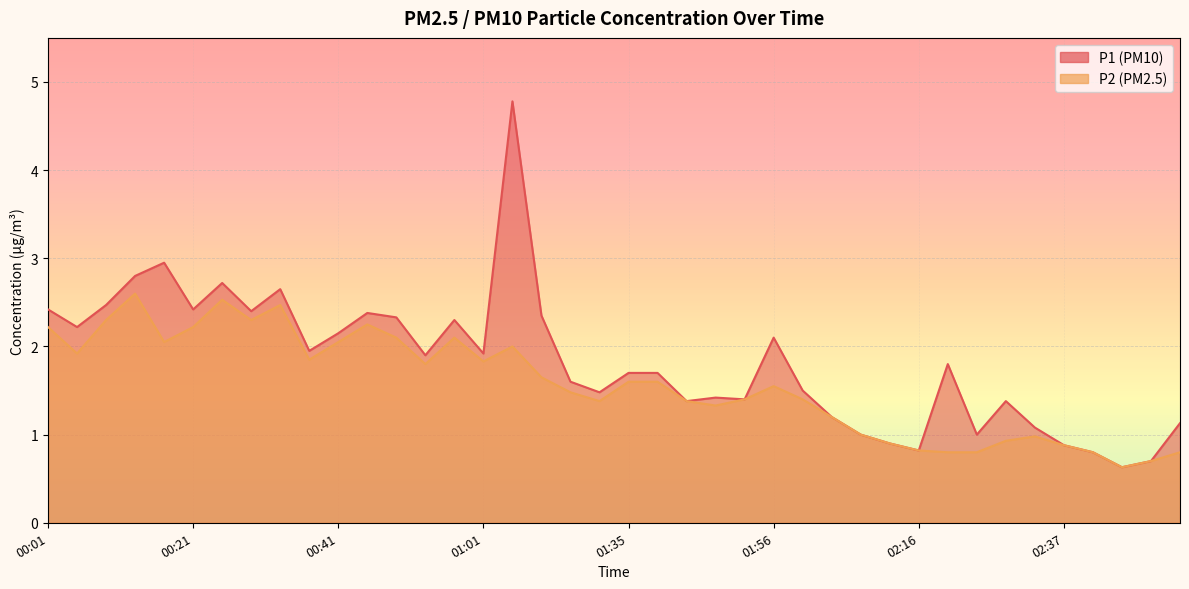

Reading left to right, what are all the values shown in this chart?

P1: 00:01=2.4	00:05=2.2	00:09=2.5	00:13=2.8	00:17=3.0	00:21=2.4	00:25=2.7	00:29=2.4	00:33=2.6	00:37=1.9	00:41=2.1	00:45=2.4	00:49=2.3	00:53=1.9	00:57=2.3	01:01=1.9	01:05=4.8	01:09=2.4	01:13=1.6	01:17=1.5	01:35=1.7	01:39=1.7	01:43=1.4	01:48=1.4	01:52=1.4	01:56=2.1	02:00=1.5	02:04=1.2	02:08=1.0	02:12=0.9	02:16=0.8	02:20=1.8	02:24=1.0	02:29=1.4	02:33=1.1	02:37=0.9	02:41=0.8	02:45=0.6	02:49=0.7	02:53=1.1
P2: 00:01=2.2	00:05=1.9	00:09=2.3	00:13=2.6	00:17=2.0	00:21=2.2	00:25=2.5	00:29=2.3	00:33=2.5	00:37=1.9	00:41=2.0	00:45=2.2	00:49=2.1	00:53=1.8	00:57=2.1	01:01=1.8	01:05=2.0	01:09=1.6	01:13=1.5	01:17=1.4	01:35=1.6	01:39=1.6	01:43=1.4	01:48=1.3	01:52=1.4	01:56=1.6	02:00=1.4	02:04=1.2	02:08=1.0	02:12=0.9	02:16=0.8	02:20=0.8	02:24=0.8	02:29=0.9	02:33=1.0	02:37=0.9	02:41=0.8	02:45=0.6	02:49=0.7	02:53=0.8